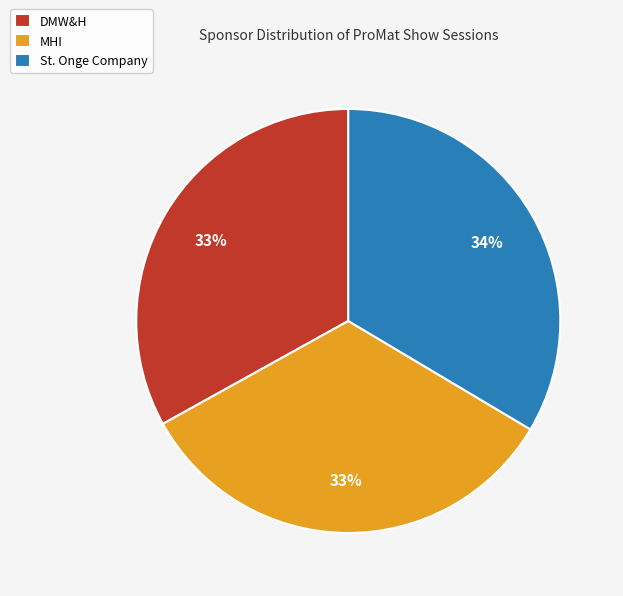

Is there any slice that represents more than half of the pie?

No